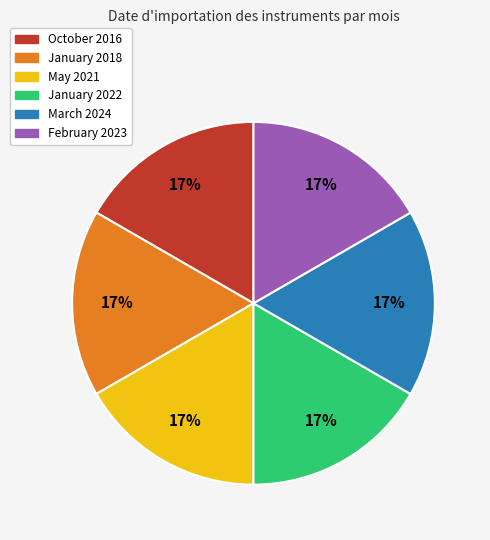

To the nearest percent, what is the average slice percentage?

17%